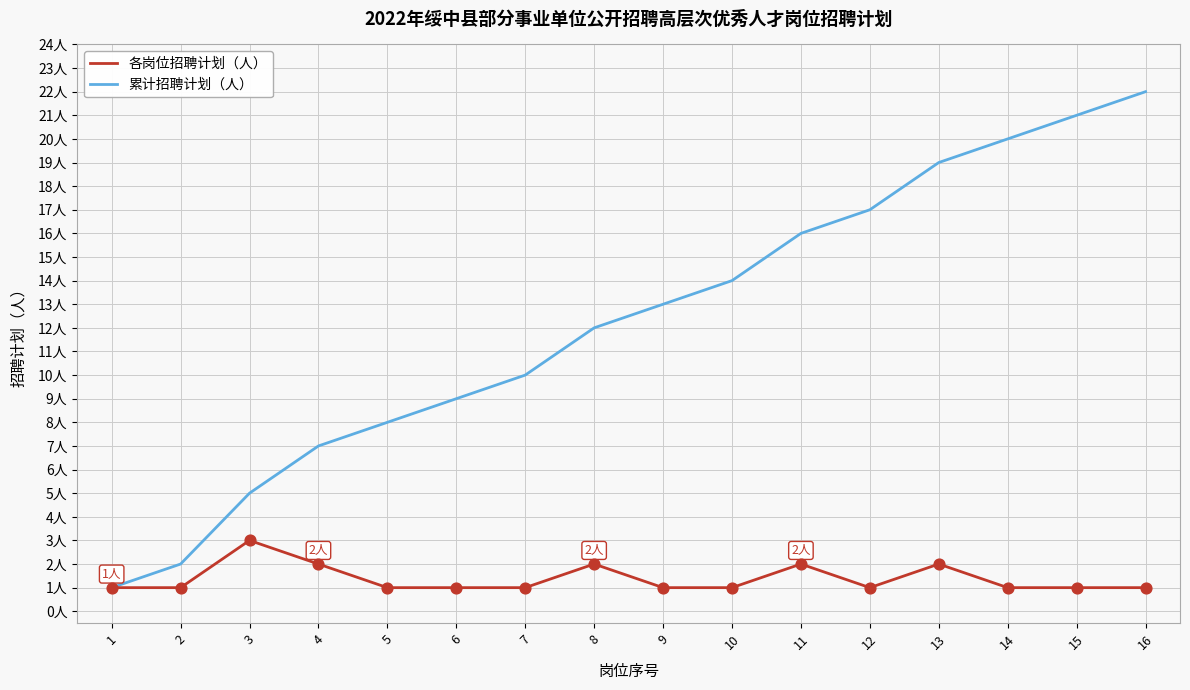

Which series has the largest total across all categories?

累计招聘计划（人）